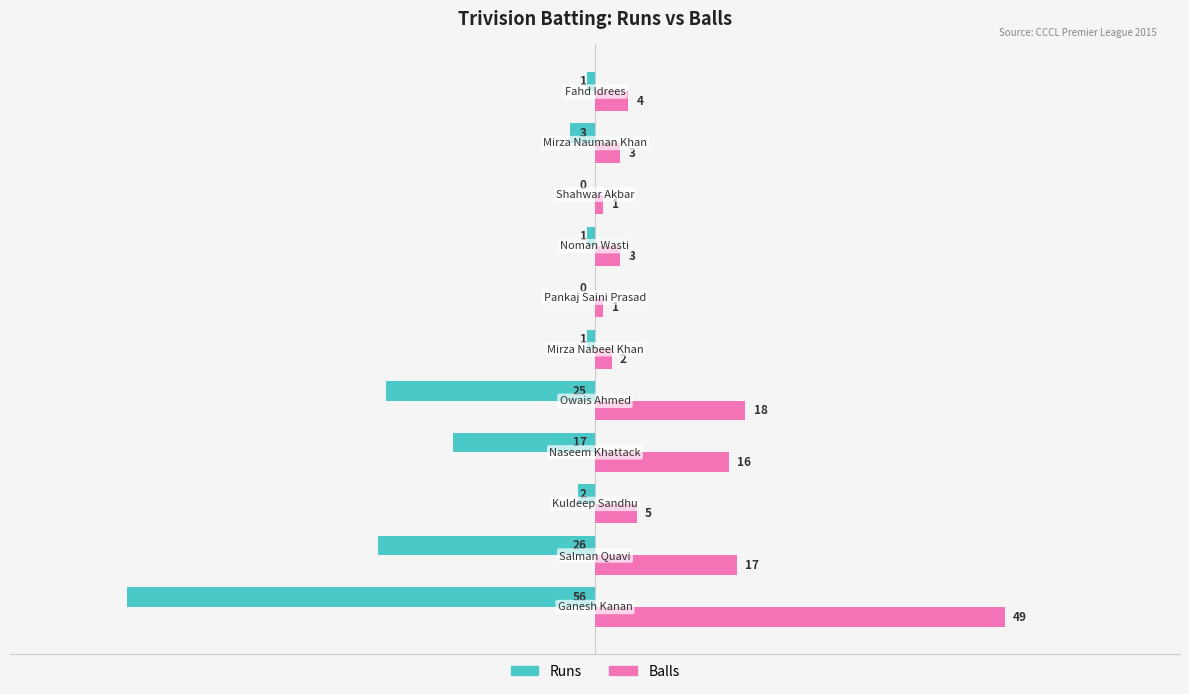

What is the highest value of the Balls series?

49